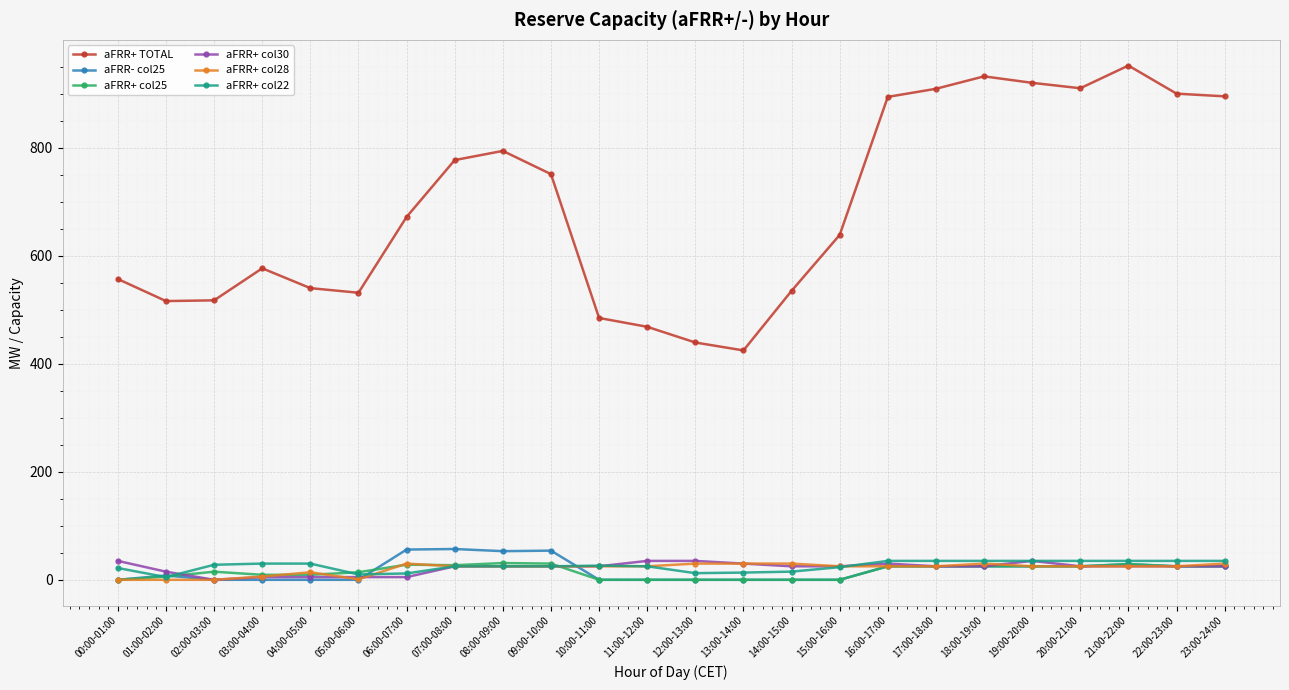

How many data points does each series have?

24